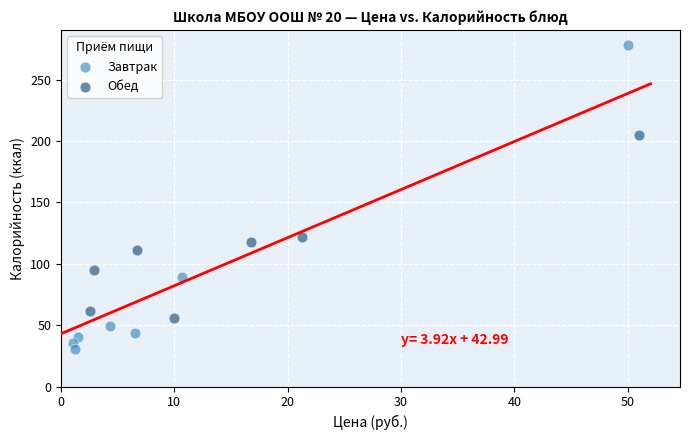

Which series has the widest spread of Y values?

Завтрак